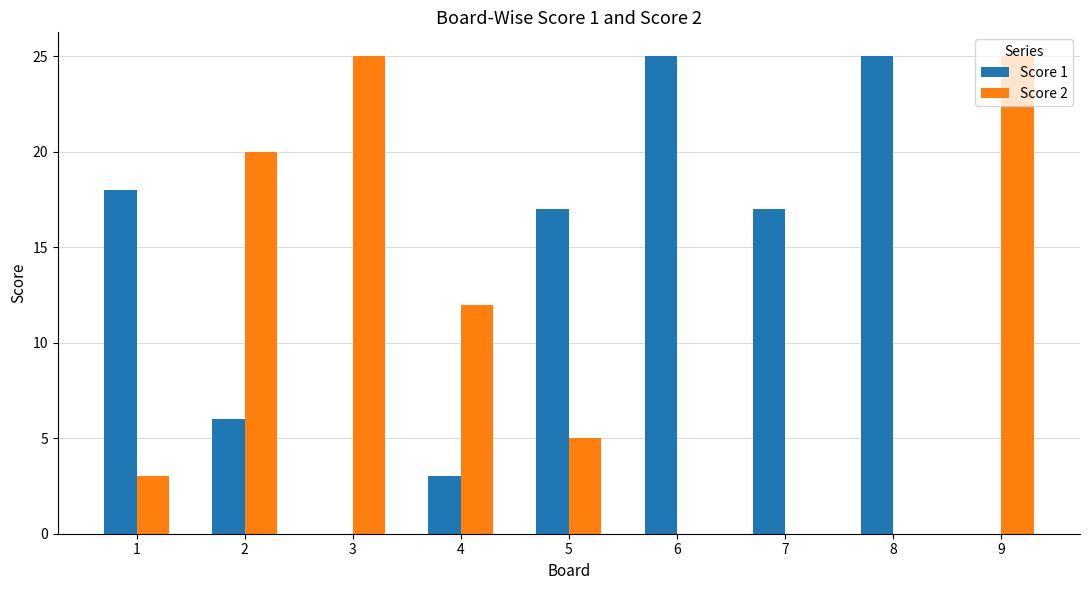

Count the number of categories in the chart.

9